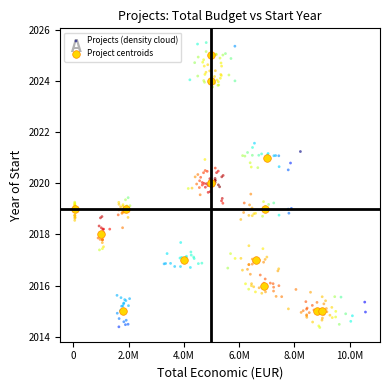

Which series has the widest spread of Y values?

Projects (density cloud)